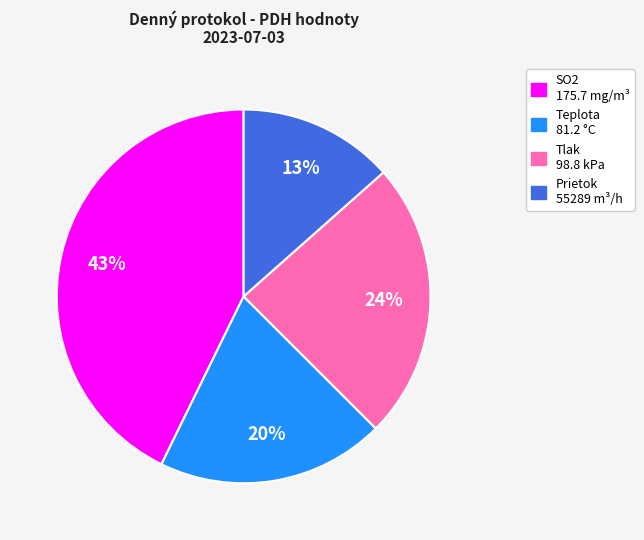

Does any single category account for the majority?

No